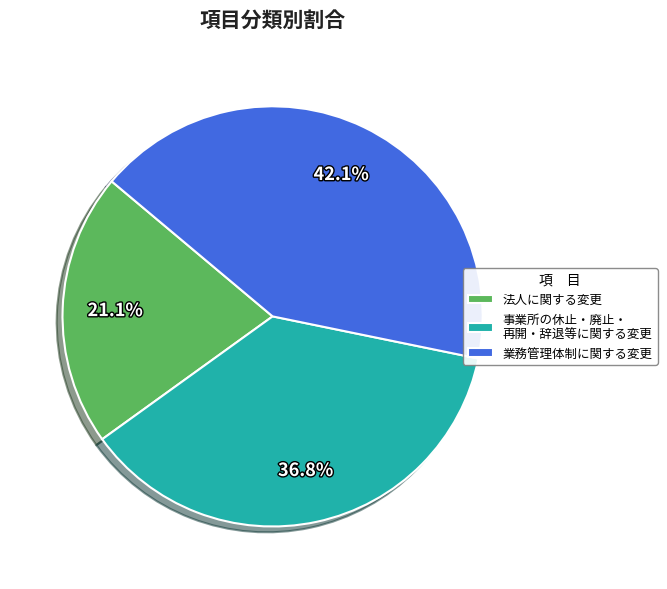

To the nearest percent, what is the average slice percentage?

33%